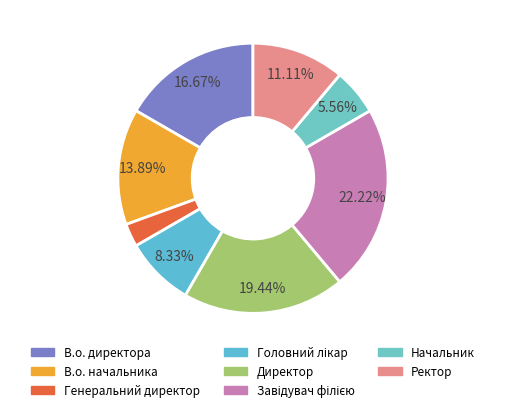

The Директор slice represents 30% of the pie. True or false?

False